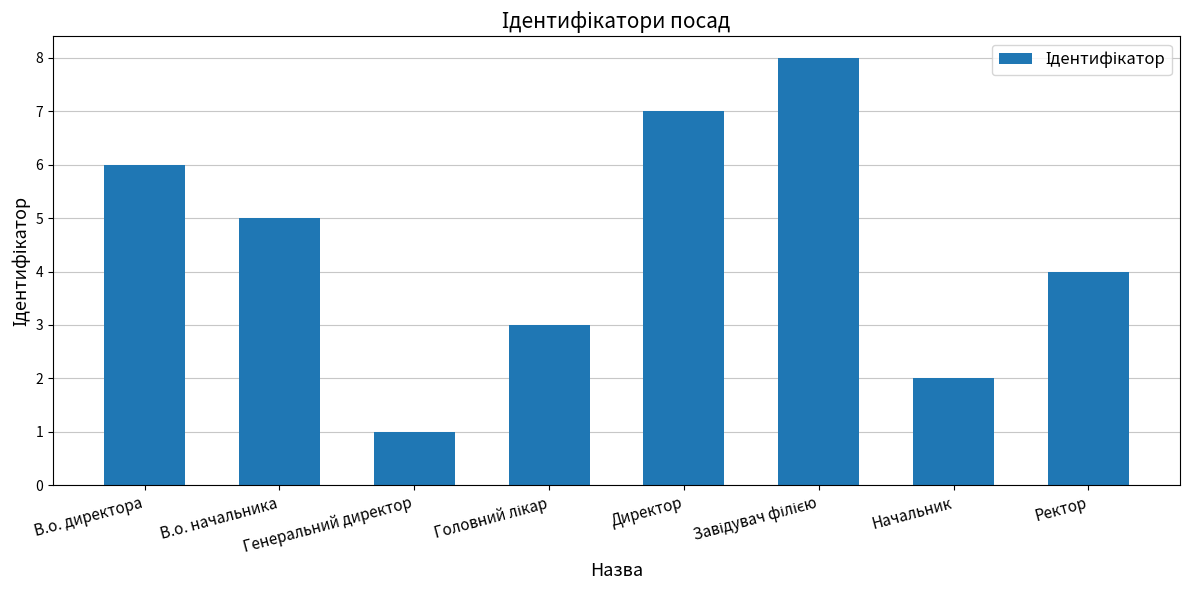

Does the chart contain any negative values?

No